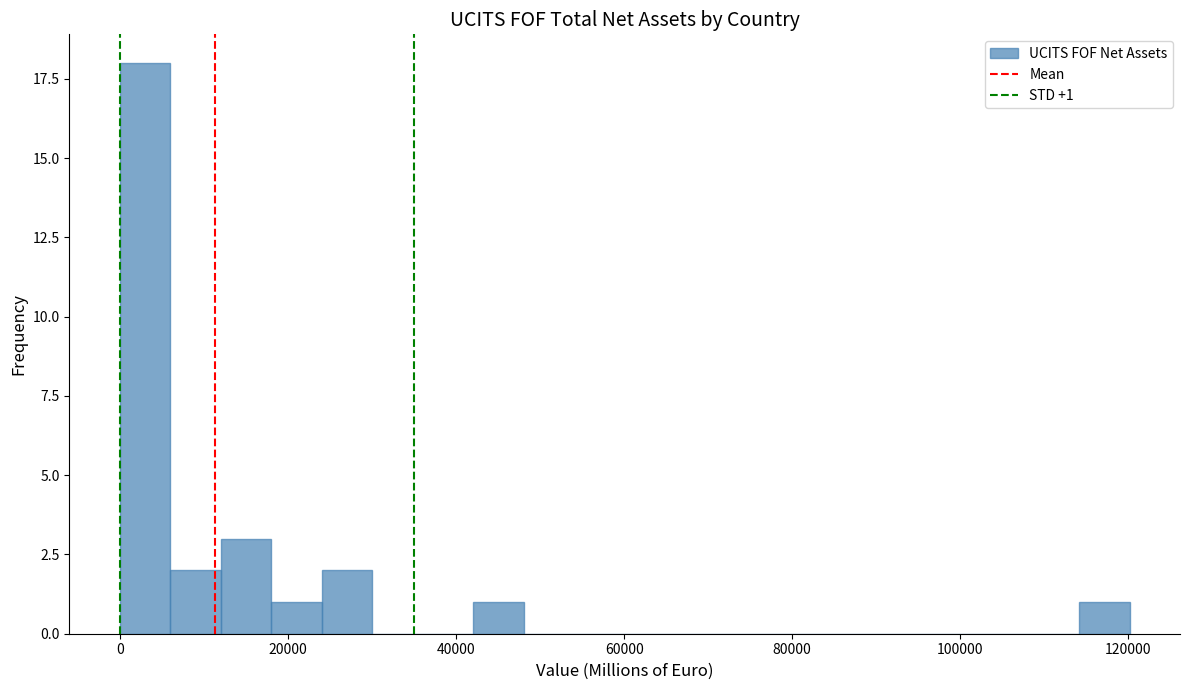

Around what value on the x-axis is the tallest bar? Give the approximate position of its centre, as read against the axis.

4000